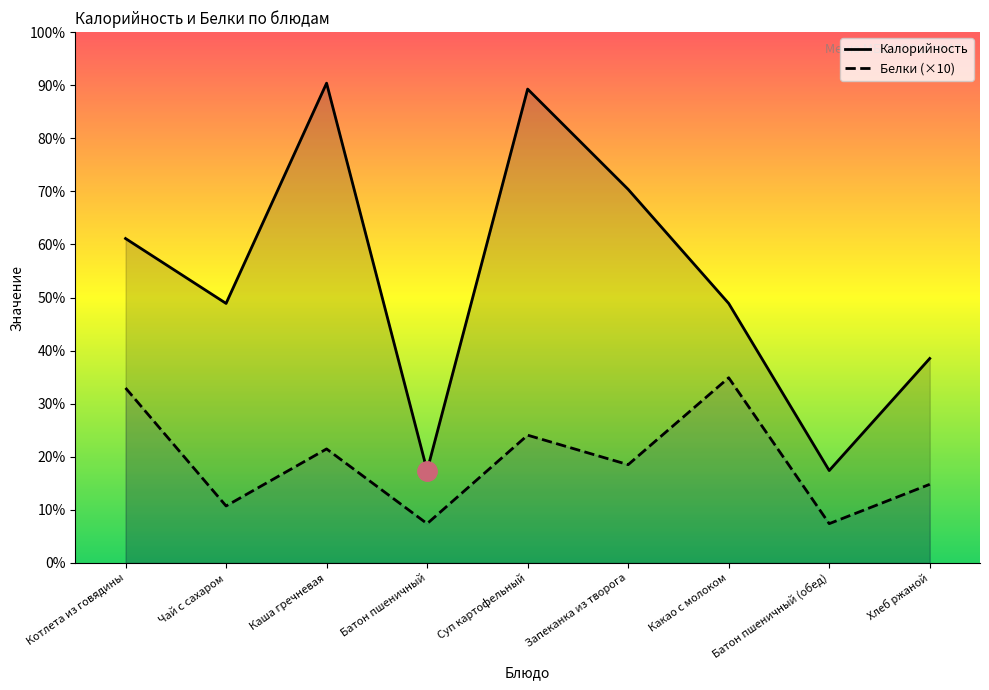

What are all the series names shown in the legend?

Калорийность, Белки